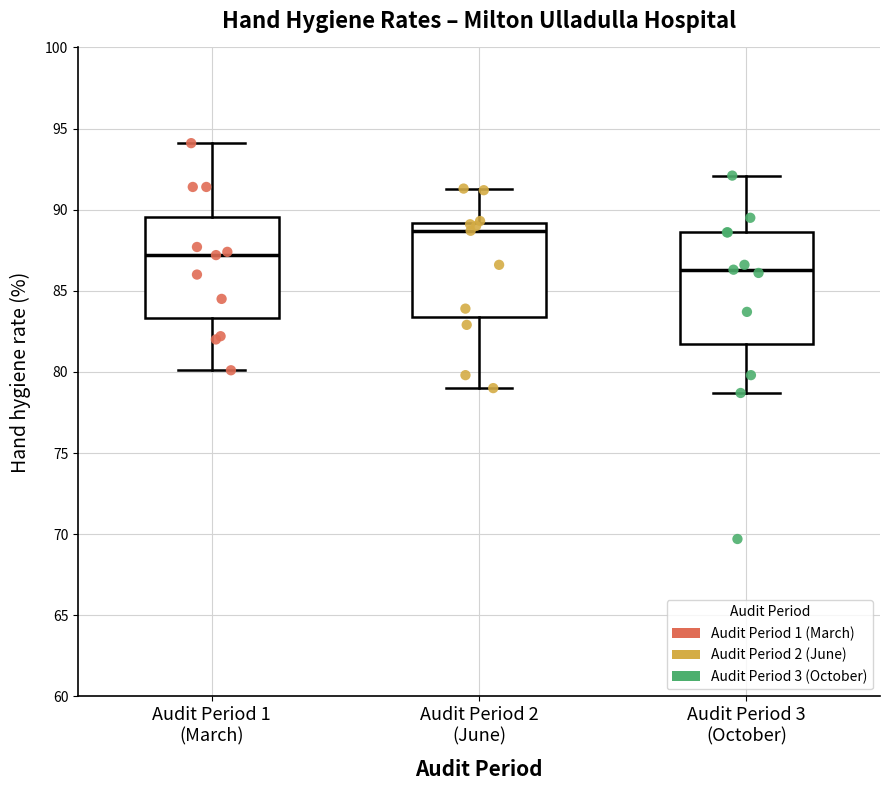

Which box is the tallest, from its lower edge to its upper edge?

Audit Period 3 (October)